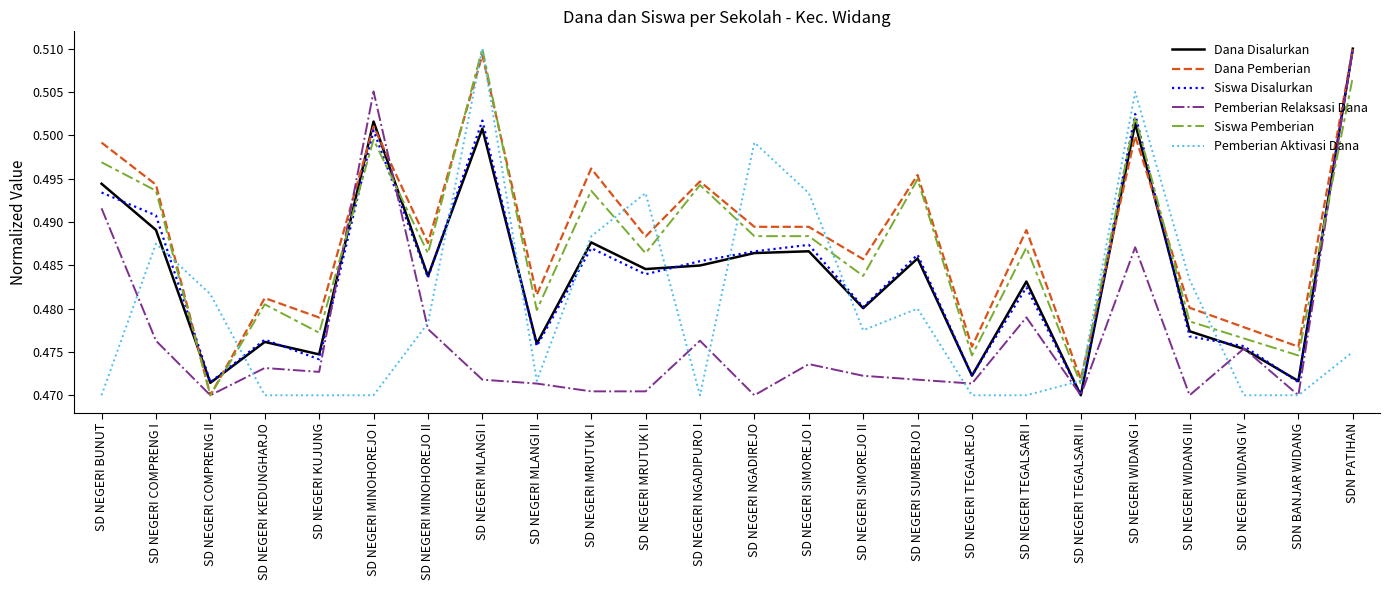

The Dana Pemberian series shows 0.1 at SD NEGERI KUJUNG. True or false?

False